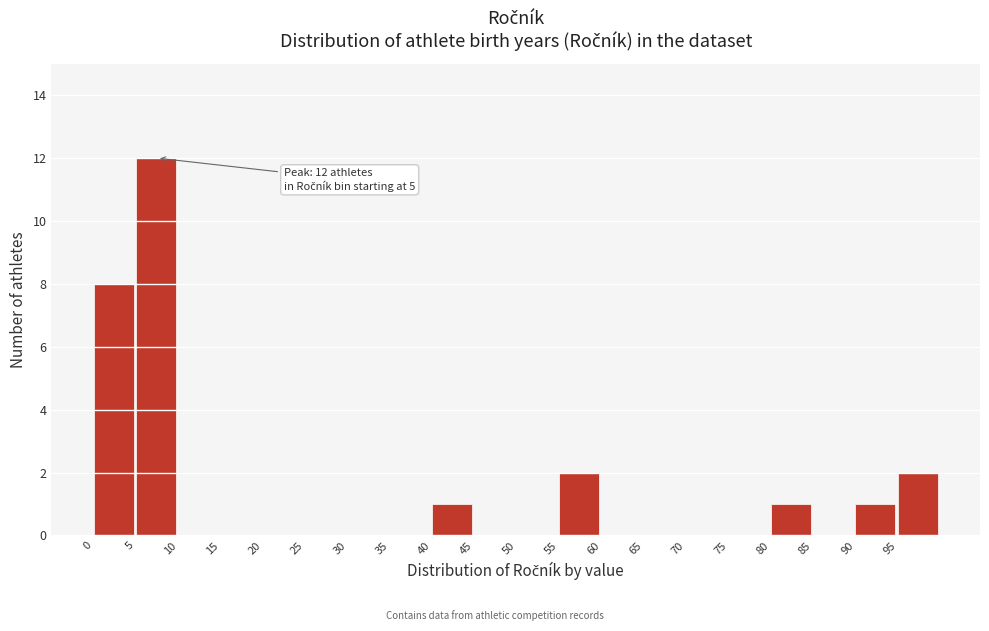

Over which range of the x-axis is the bar tallest?

5 to 10